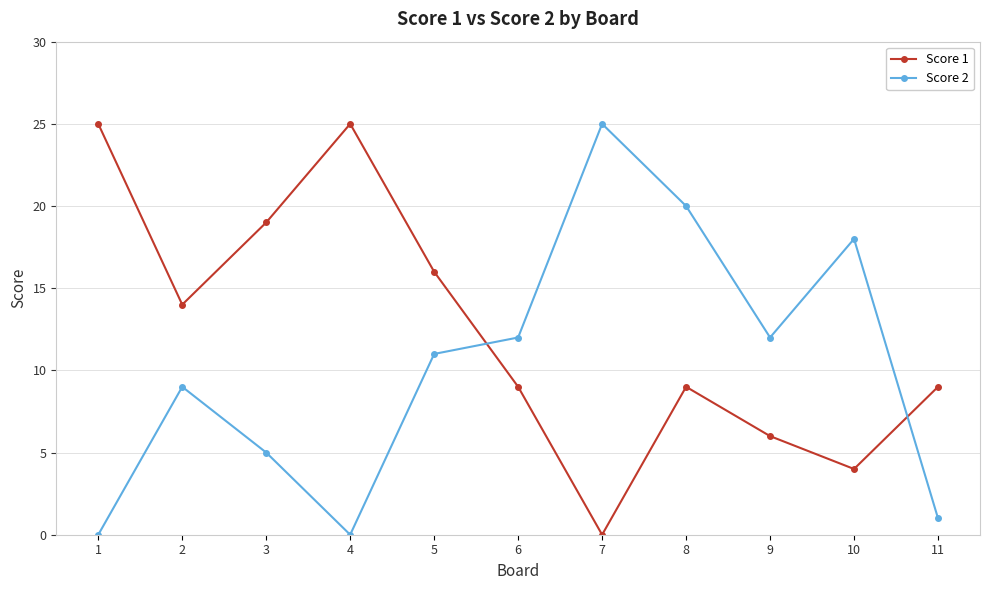

The value of Score 2 at 8 is 20. True or false?

True